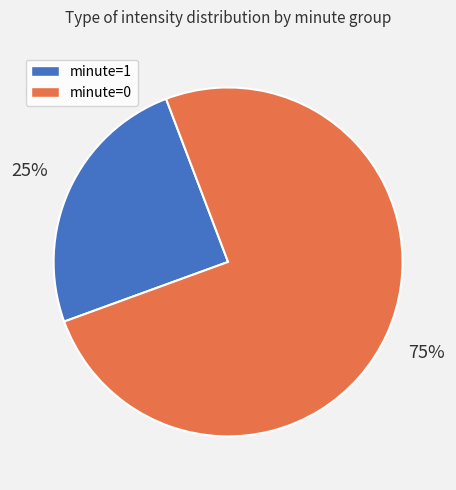

To the nearest percent, what is the average slice percentage?

50%